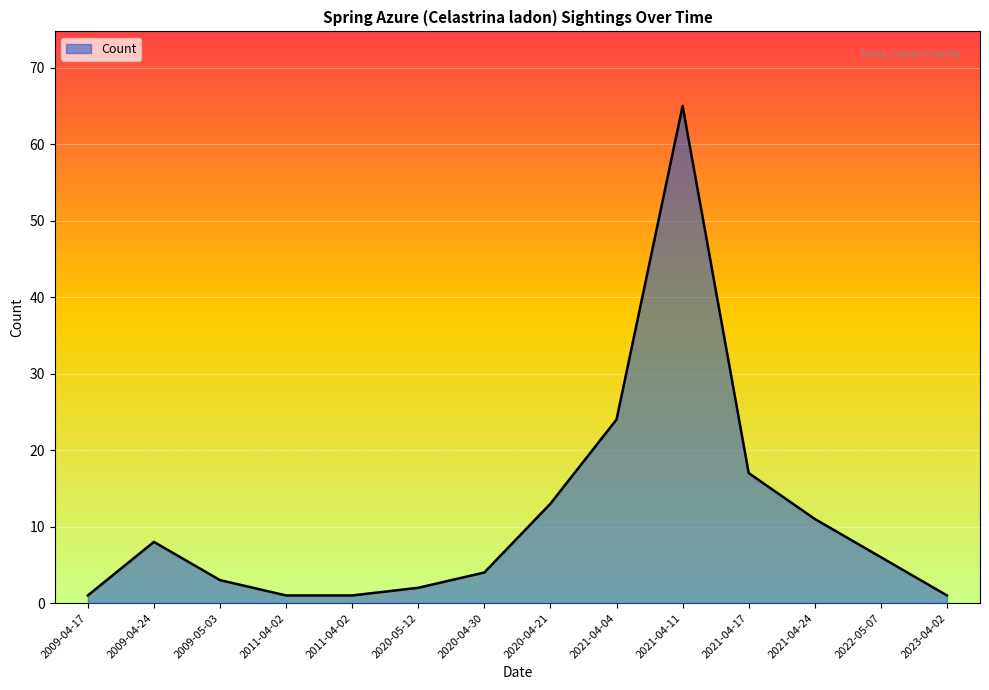

Is it true that the value at 2021-04-24 is 11?

True